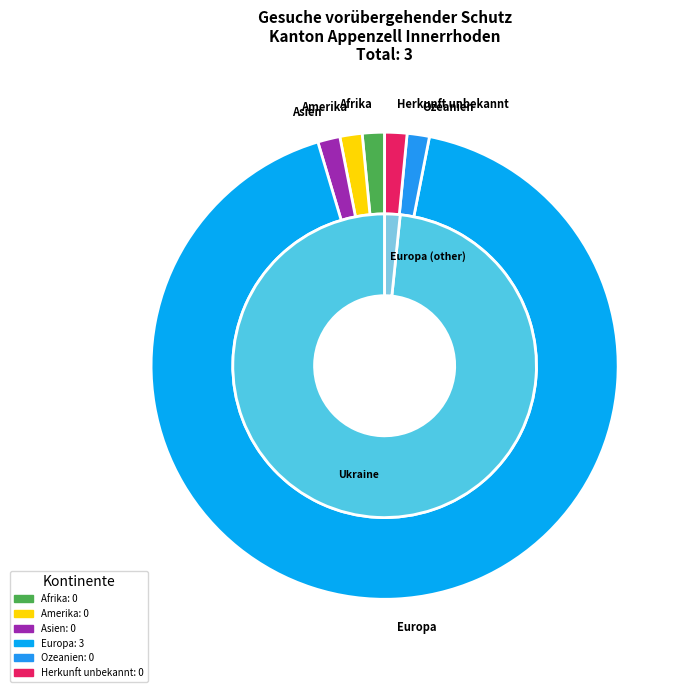

Which slice is the largest?

Europa